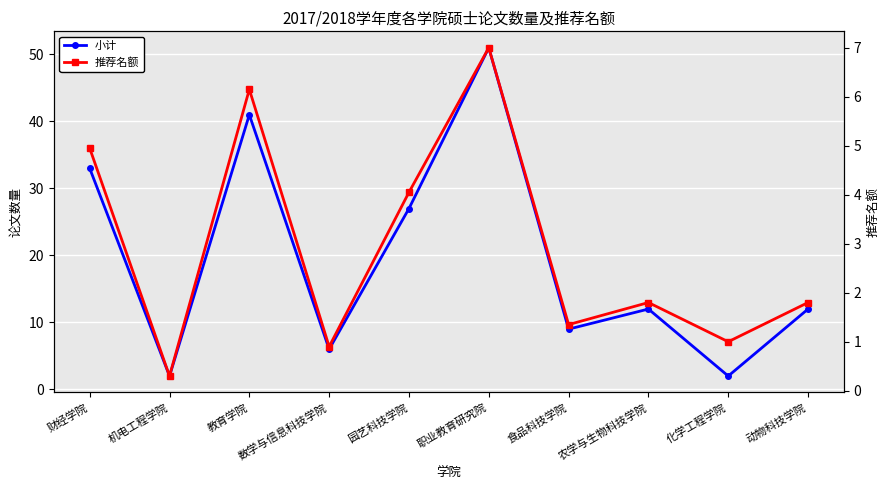

Where is the first local maximum for 推荐名额?

教育学院